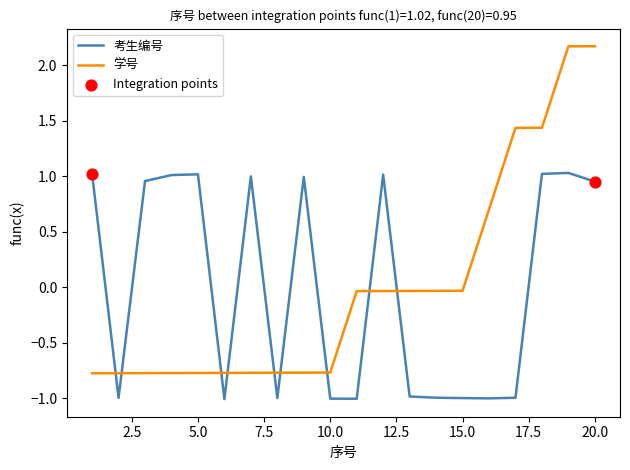

At how many categories does at least one series exceed 0?

12